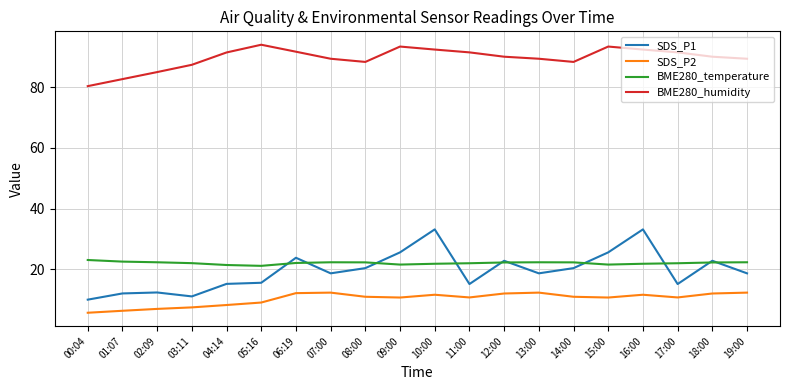

Is it true that SDS_P2 equals 12.3 at 07:00?

True